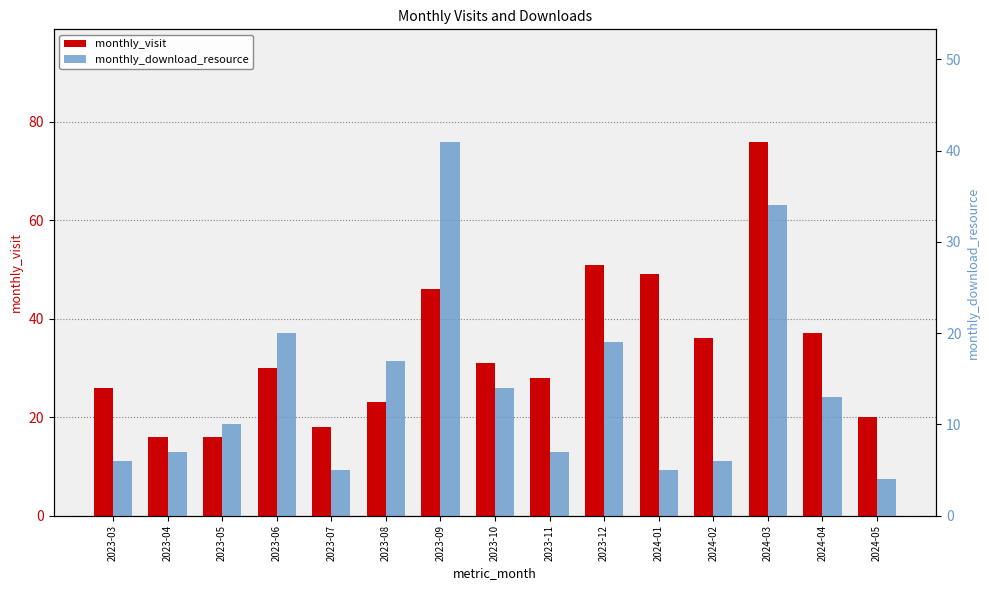

Which category has the highest value in the monthly_visit series?

2024-03